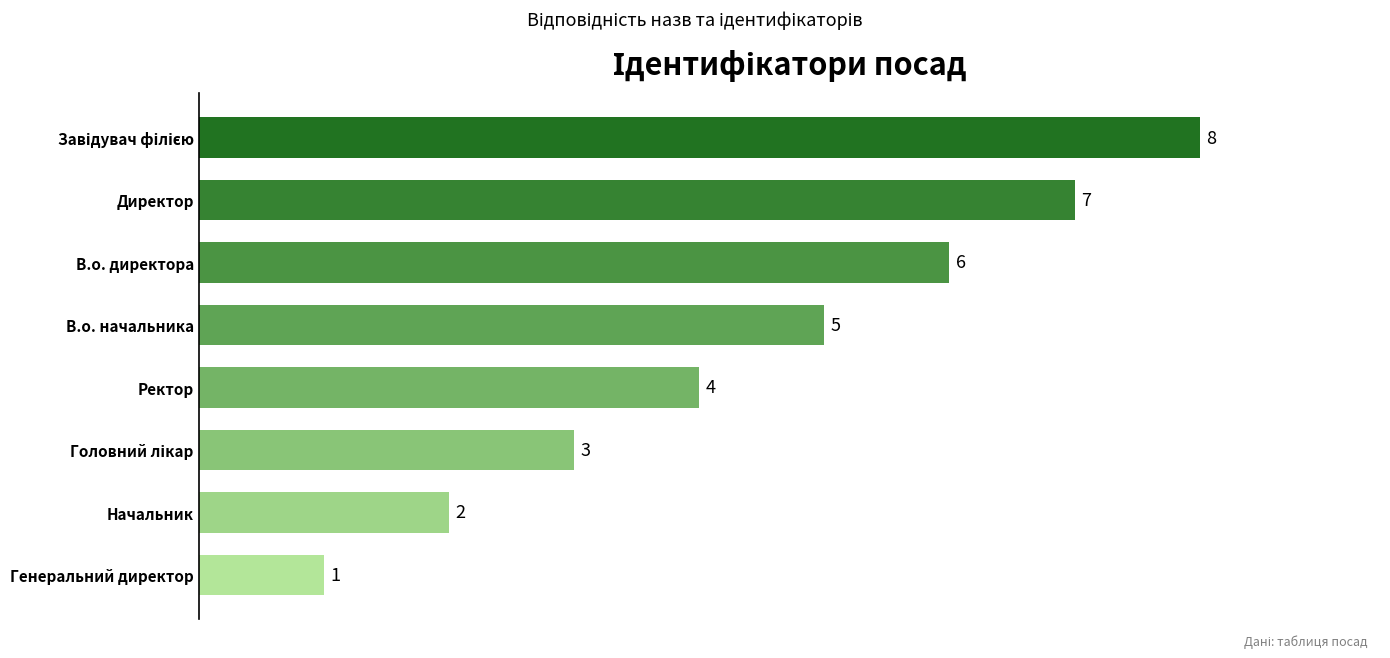

Which category has the lowest value across all series?

Генеральний директор